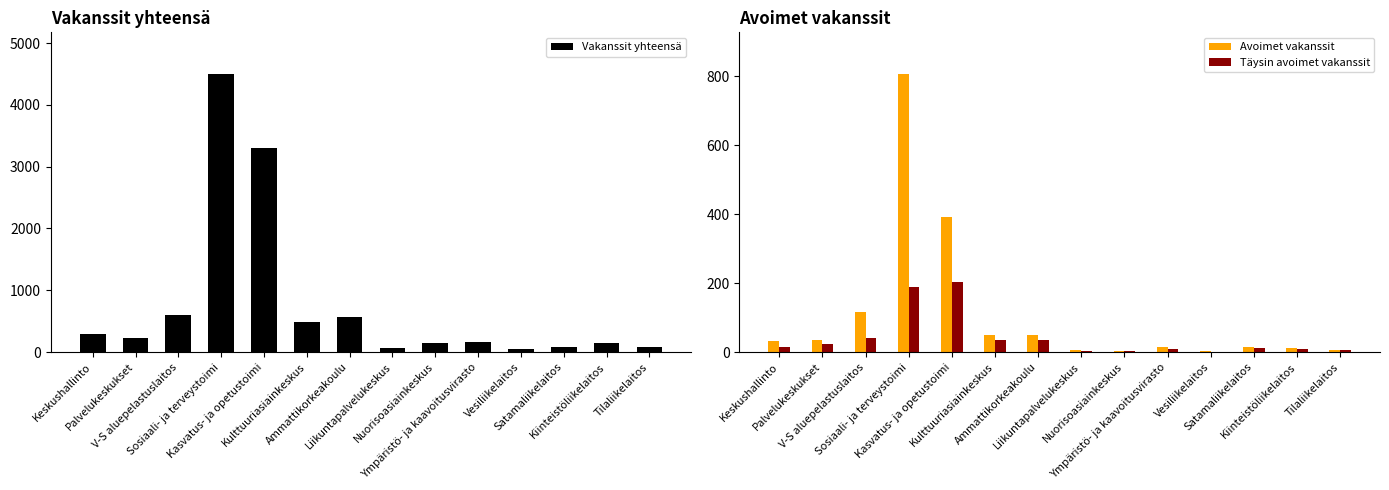

The Vakanssit yhteensä series shows 1010 at V-S aluepelastuslaitos. True or false?

False